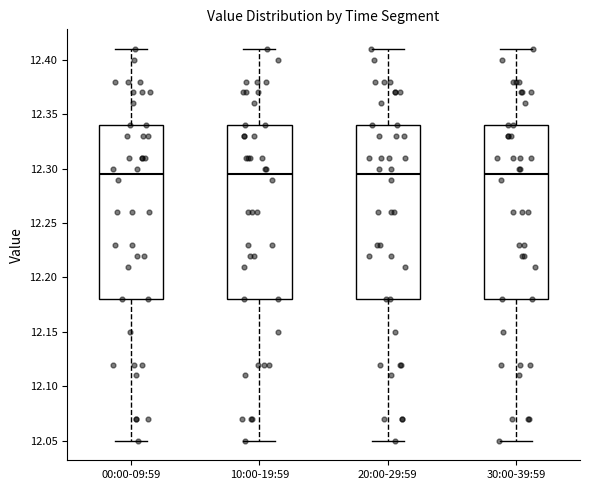

Reading left to right, transcribe this box plot: for each box, give where its median line is, the range the box spans, and where its two whiskers end, as read against the y-axis. The values are not printed on the chart, so give them approximately, as read against the axis.

00:00-09:59: median 12.295, box 12.180 to 12.340, whiskers 12.050 to 12.410
10:00-19:59: median 12.295, box 12.180 to 12.340, whiskers 12.050 to 12.410
20:00-29:59: median 12.295, box 12.180 to 12.340, whiskers 12.050 to 12.410
30:00-39:59: median 12.295, box 12.180 to 12.340, whiskers 12.050 to 12.410